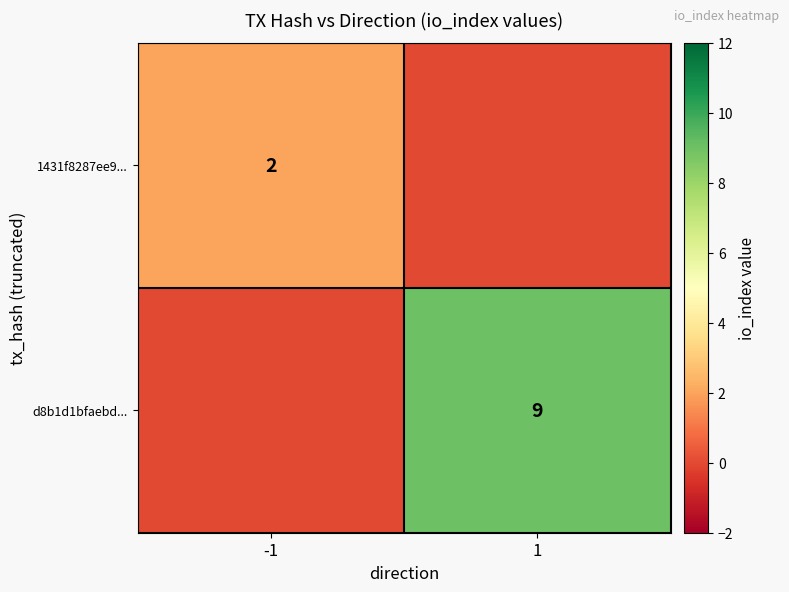

The value of 1431f8287ee9... at -1 is 2. True or false?

True